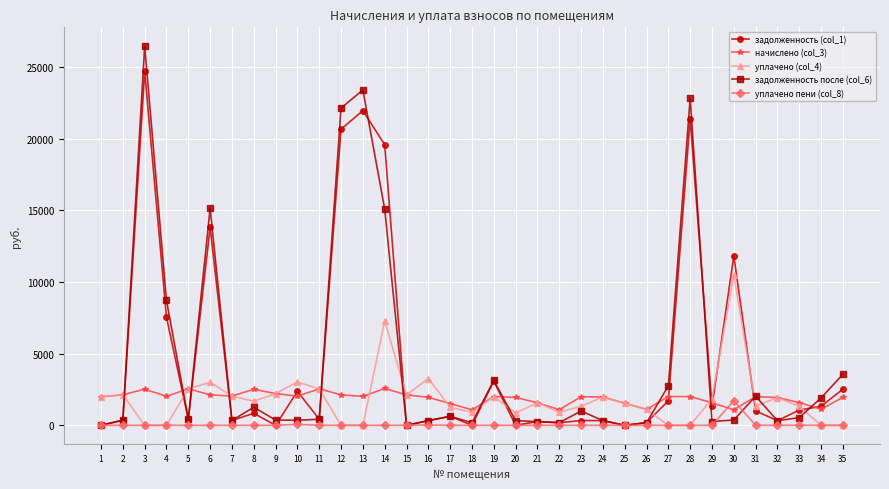

What are all the series names shown in the legend?

задолженность (col_1), начислено (col_3), уплачено (col_4), задолженность после (col_6), уплачено пени (col_8)